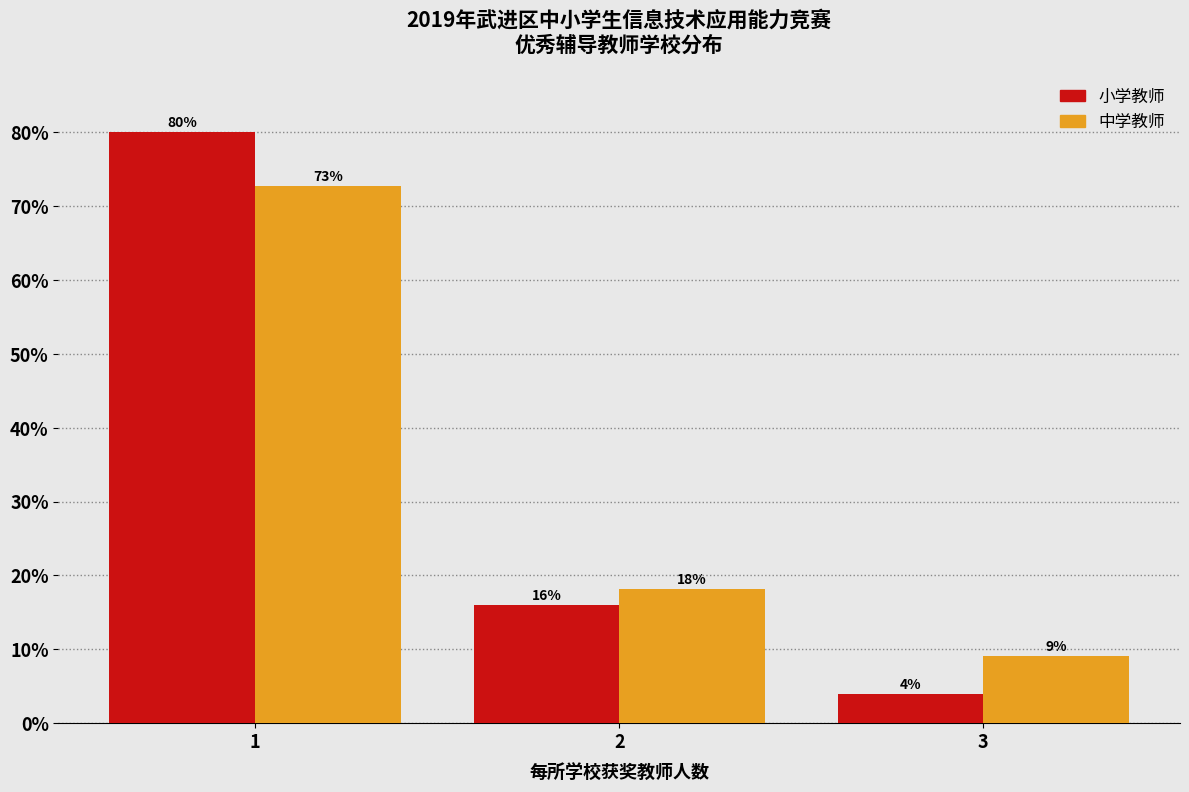

What is the lowest value of the 小学教师 series?

4.0